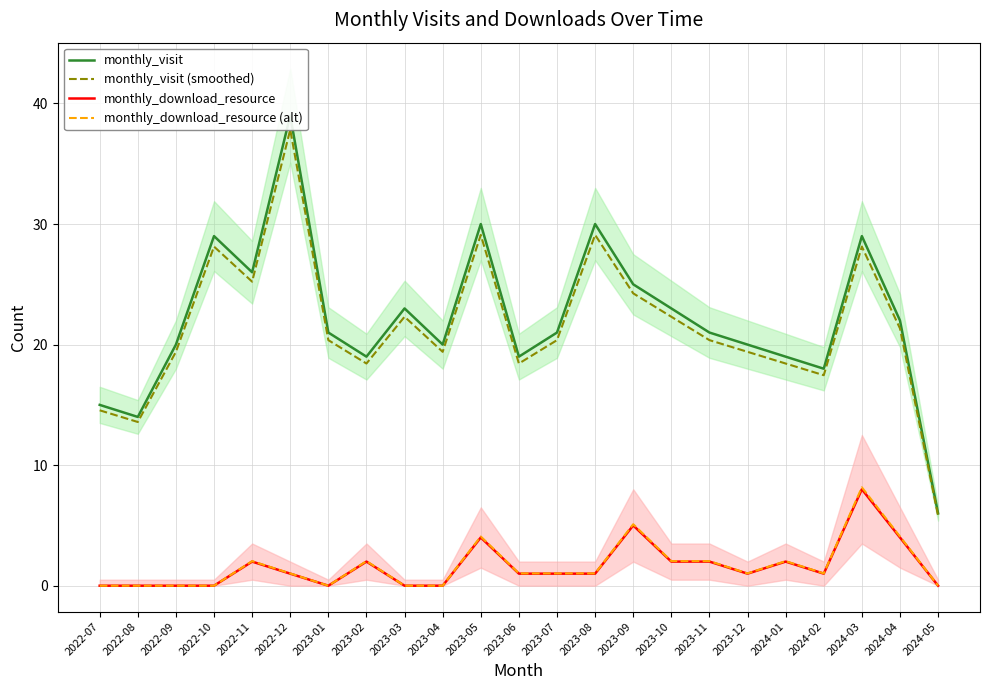

What is the sum of all monthly_visit values?

509.0